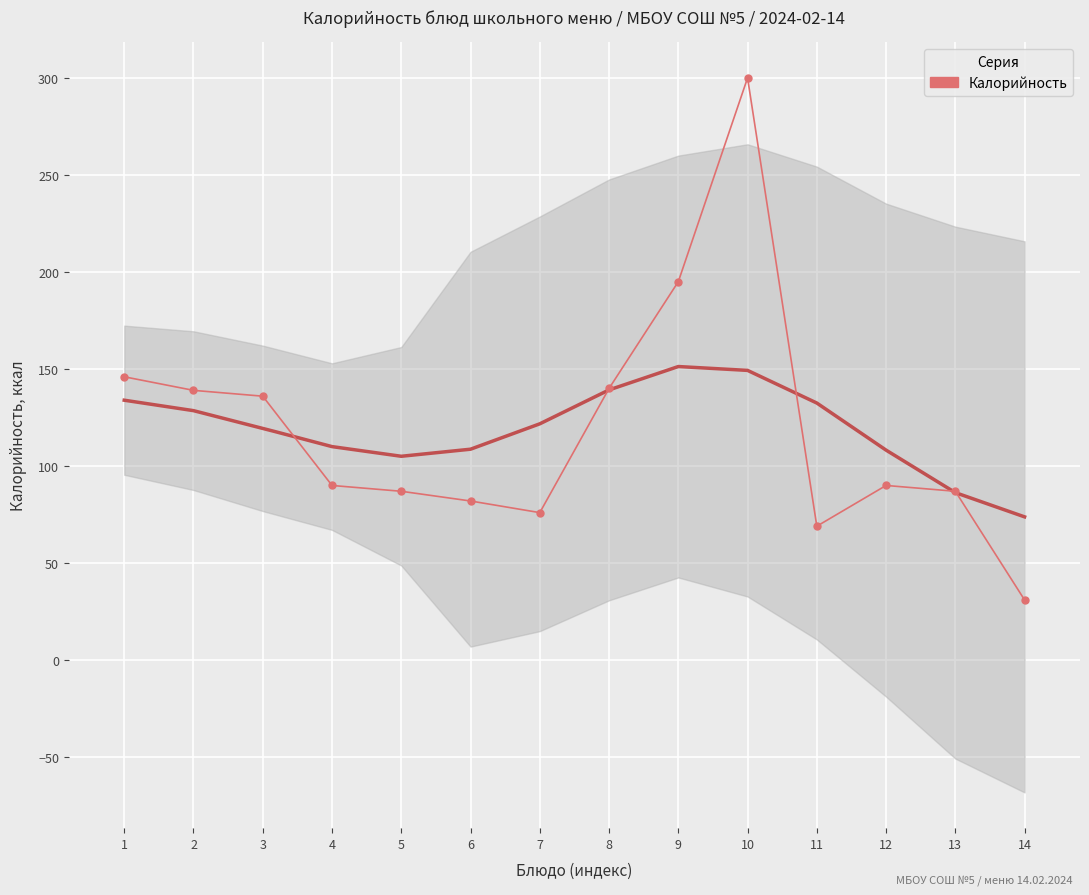

Rank the categories by value from lowest to highest.

14, 11, 7, 6, 5, 13, 4, 12, 3, 2, 8, 1, 9, 10